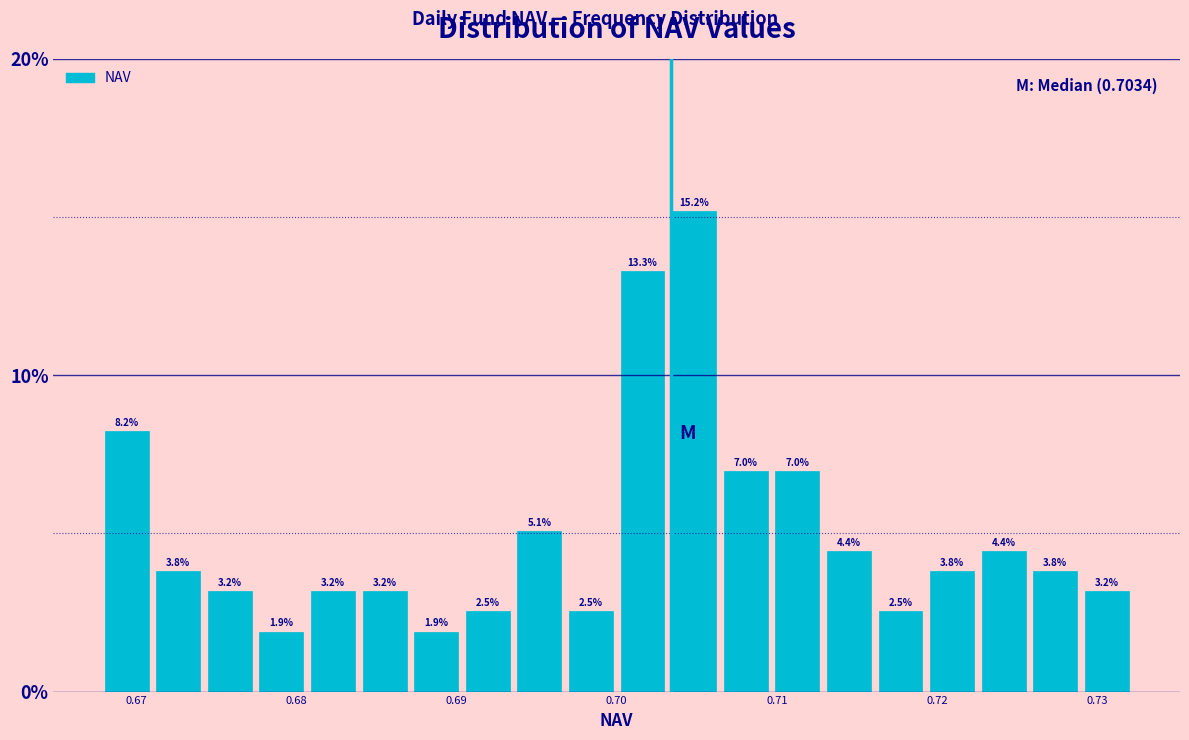

Read against the x-axis, roughly where is the centre of the tallest bar?

0.705